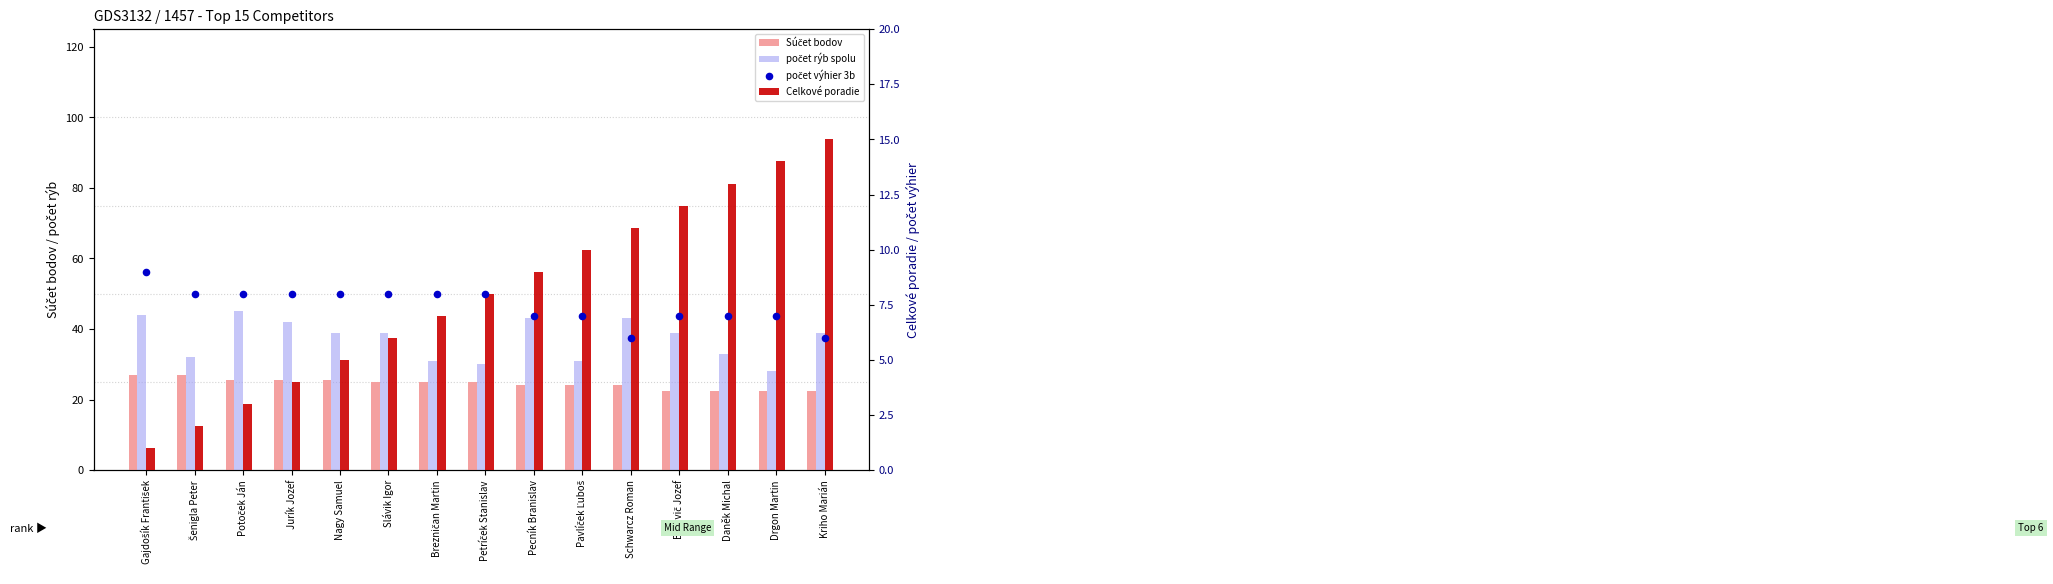

Which series contains the lowest Y value?

Celkové poradie